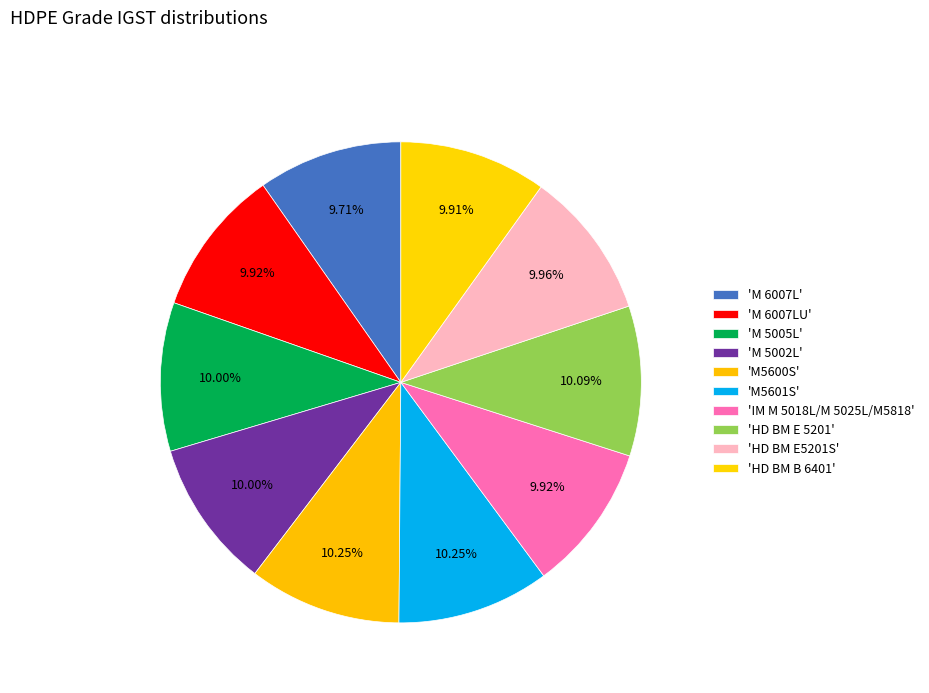

Count the number of slices in the pie.

10